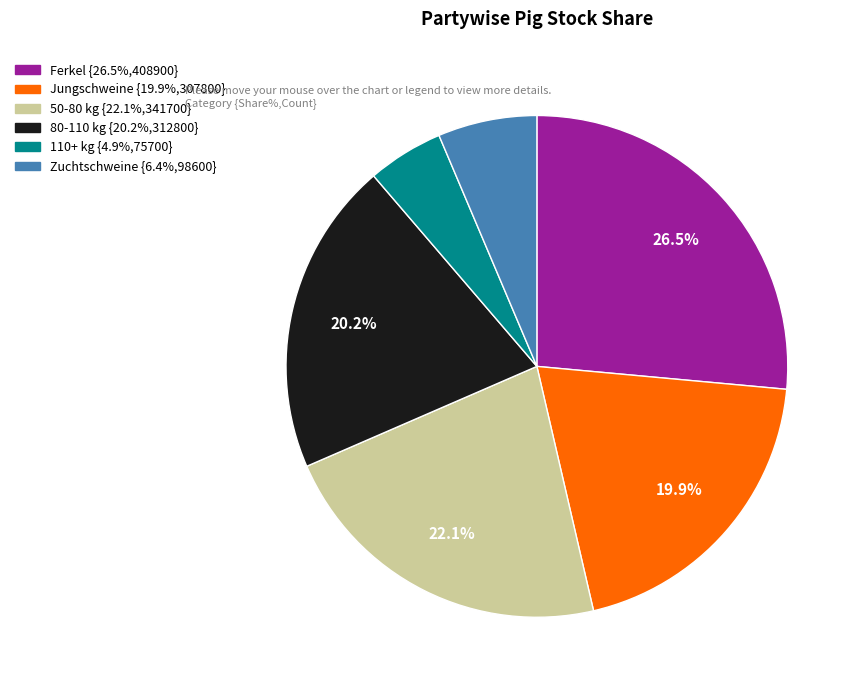

Which has a higher value, 50-80 kg or 80-110 kg?

50-80 kg